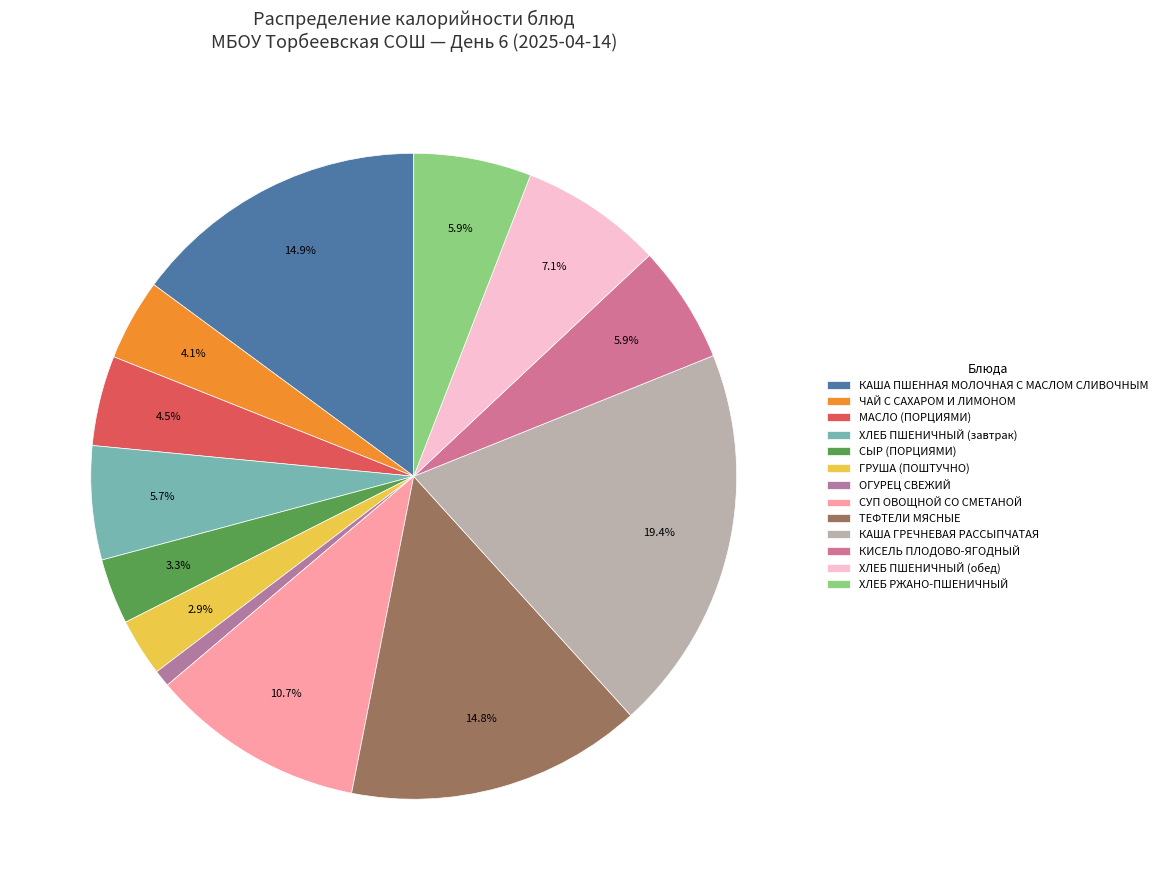

To the nearest percent, what percentage of the pie is ХЛЕБ ПШЕНИЧНЫЙ (обед)?

7%